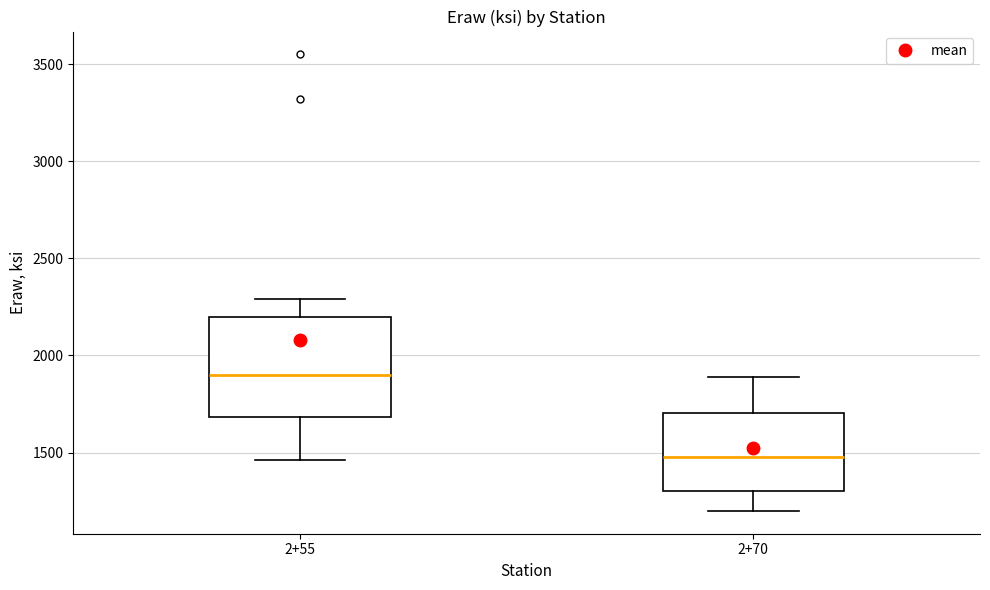

Where does the lower whisker of the box for 2+55 end on the y-axis? The values are not printed on the chart, so give them approximately, as read against the axis.

1450